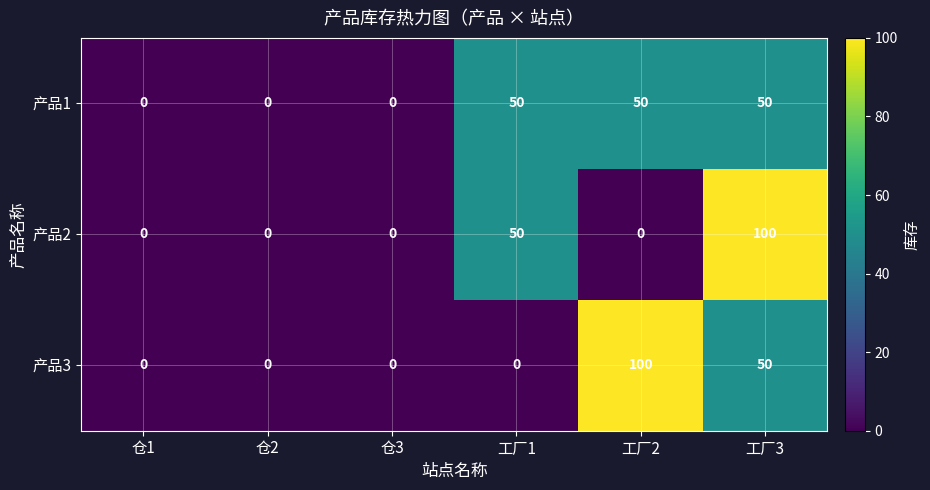

What value does the 产品1 series have at 工厂1?

50